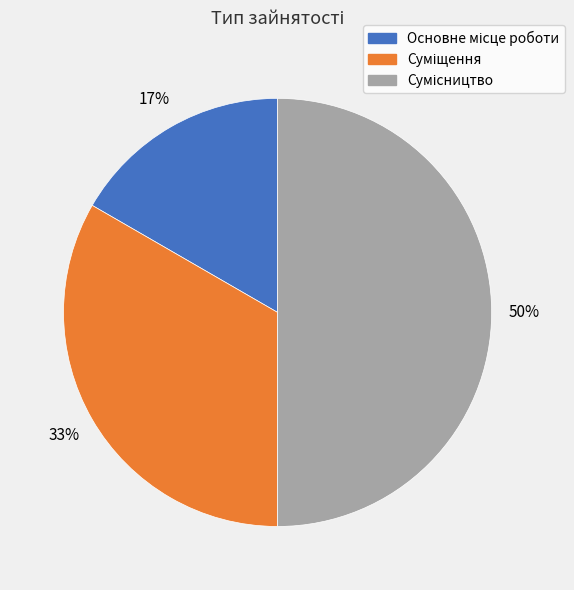

How many slices are in this pie chart?

3